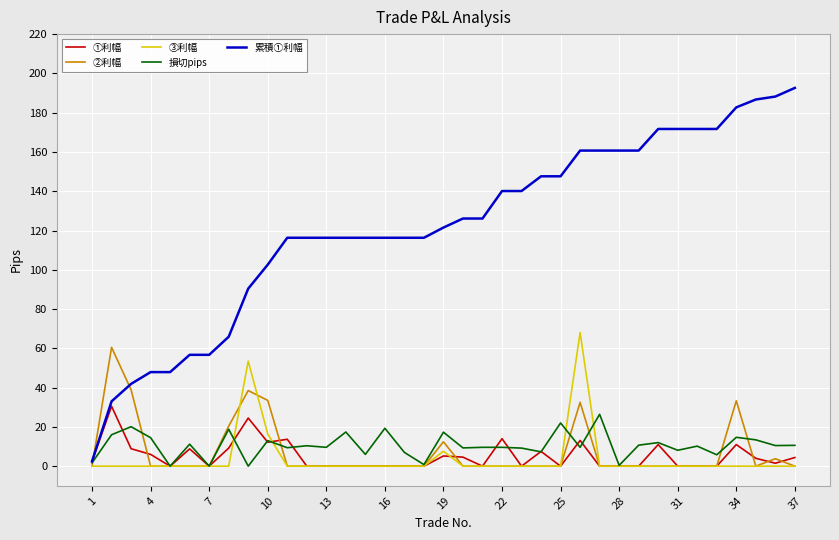

Which series has the largest total across all categories?

累積①利幅